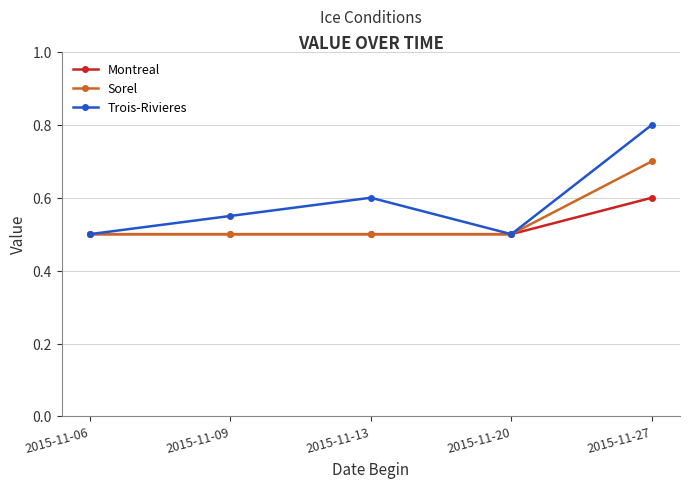

What is the minimum value for Sorel?

0.5